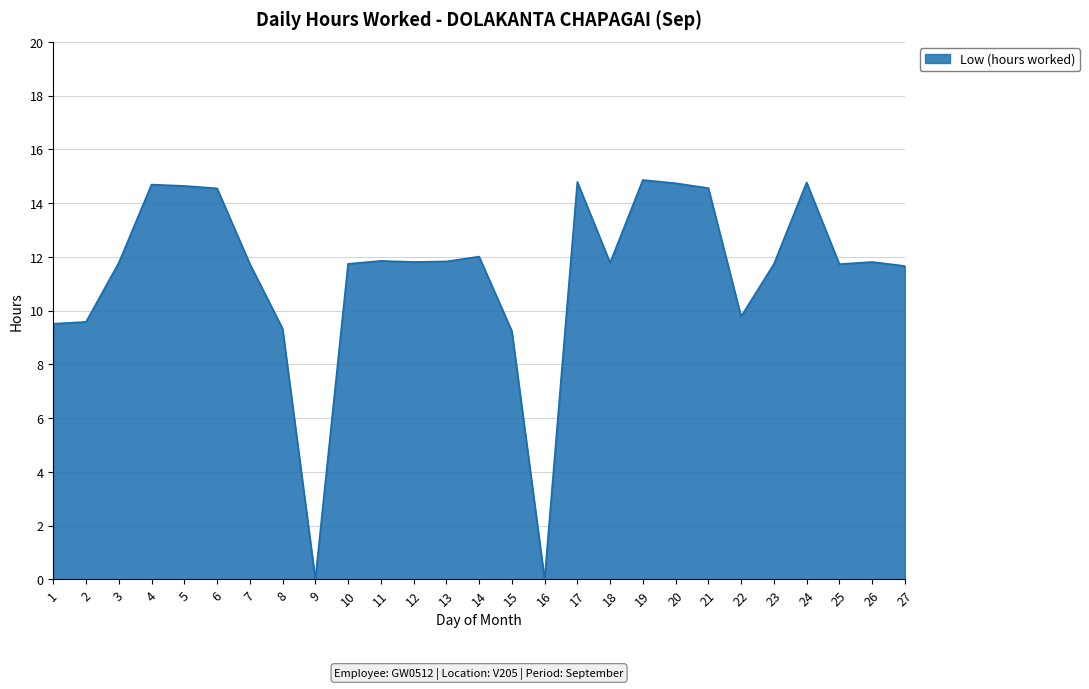

What is the sum of all values?

306.5